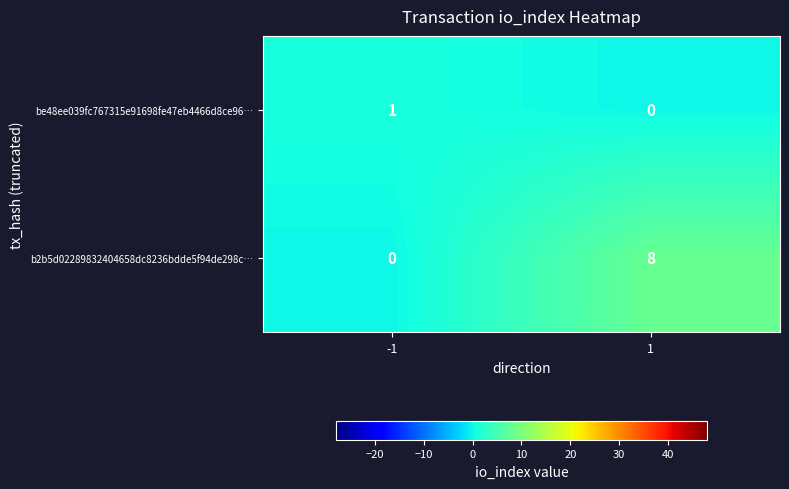

At which category is the sum across all series the highest?

1